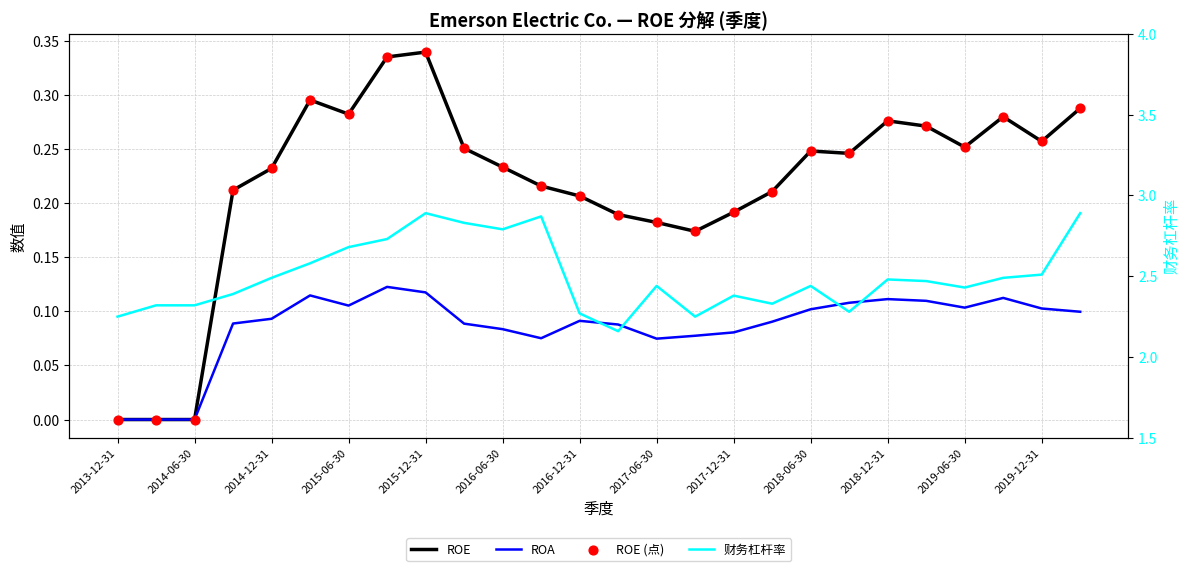

Which series has the largest total across all categories?

财务杠杆率